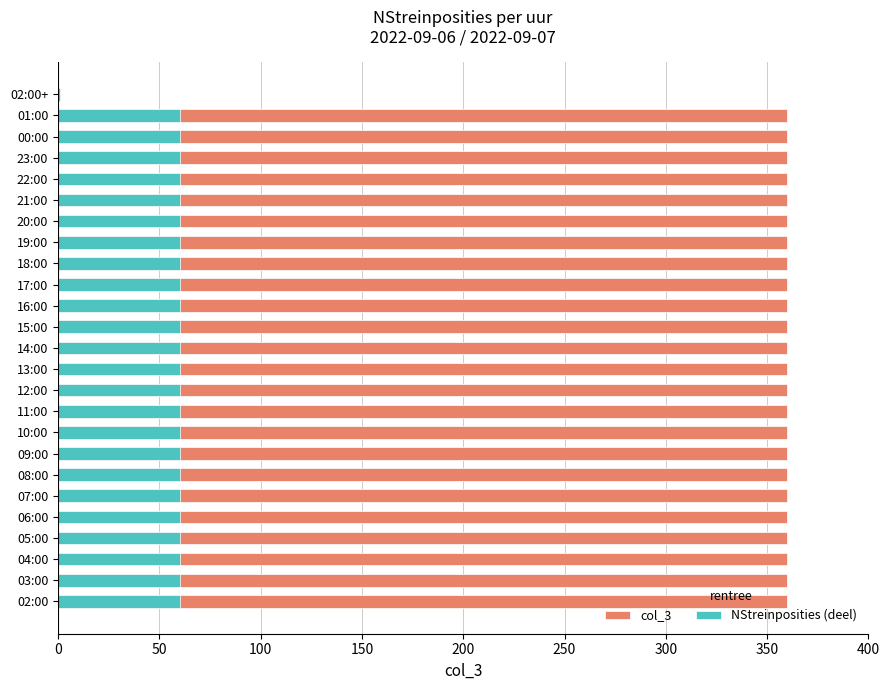

What is the total value across all series at 21:00?

420